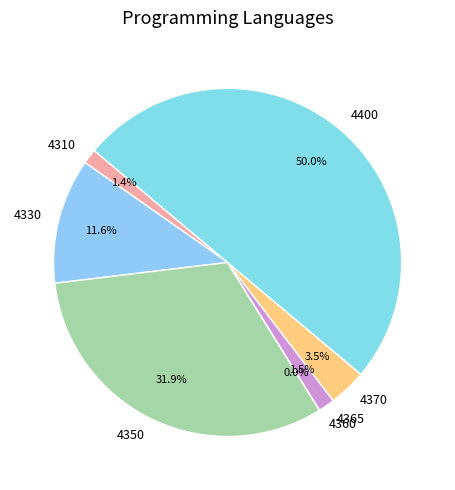

Between 4350 and 4370, which is larger?

4350